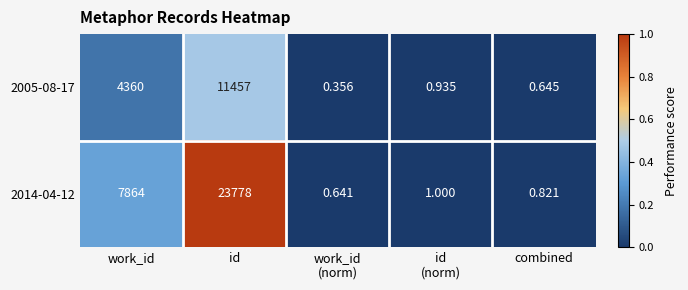

Which category has the highest value in the 2005-08-17 series?

id